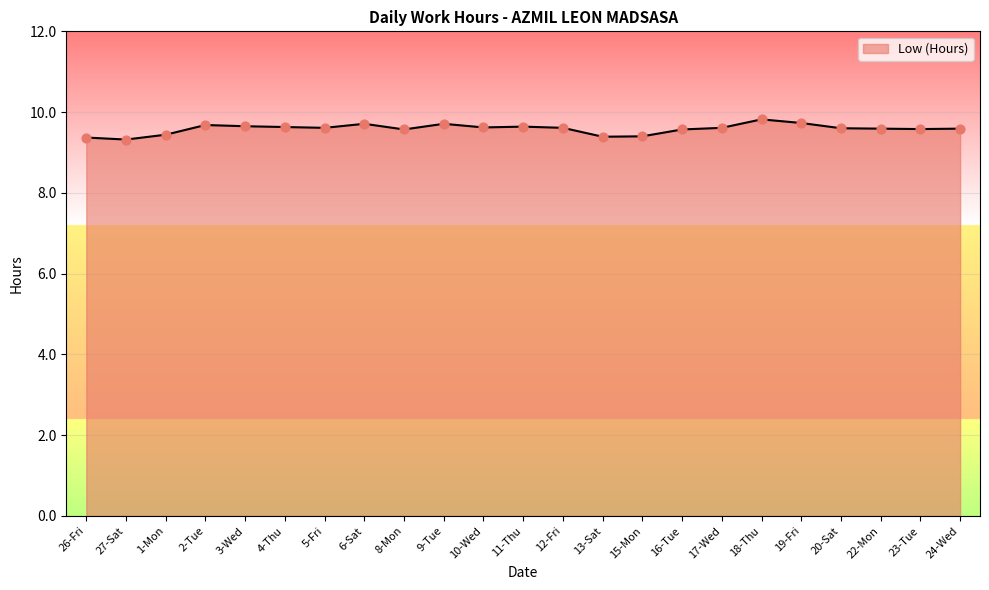

Between 15-Mon and 4-Thu, which is larger?

4-Thu